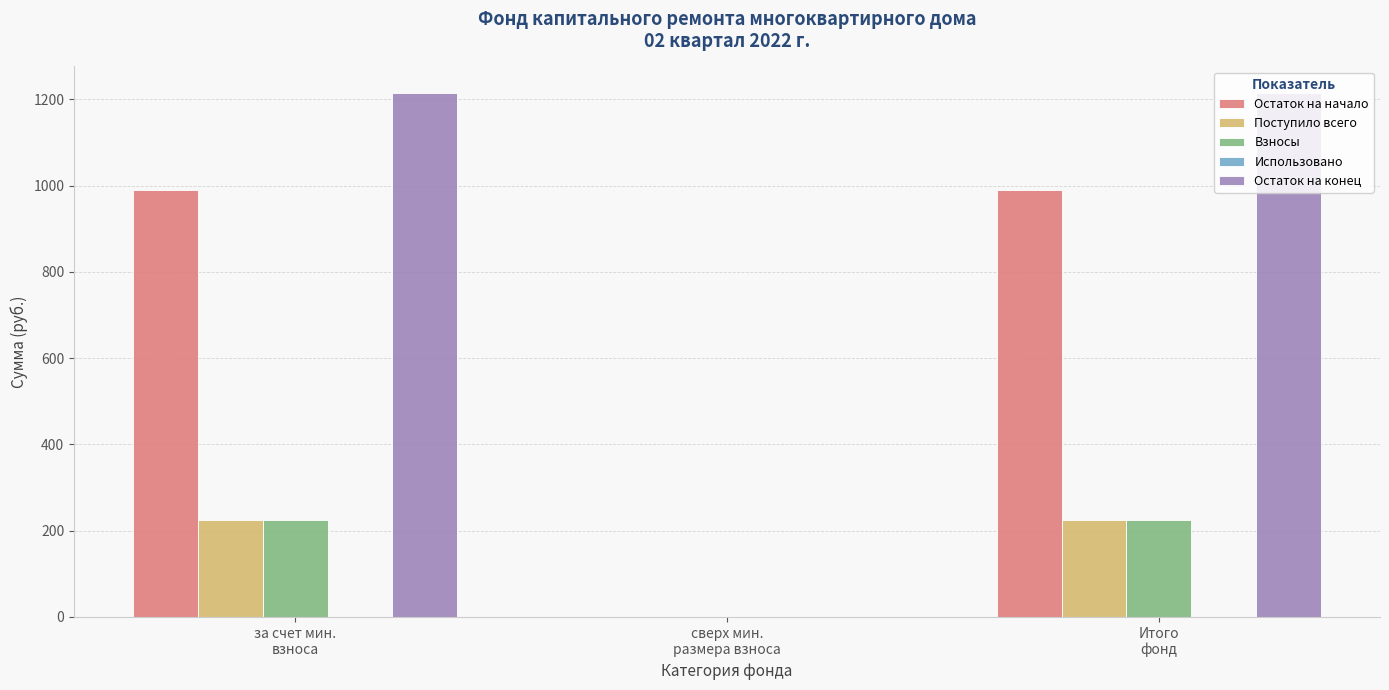

Which series has the widest spread of values?

Остаток на конец